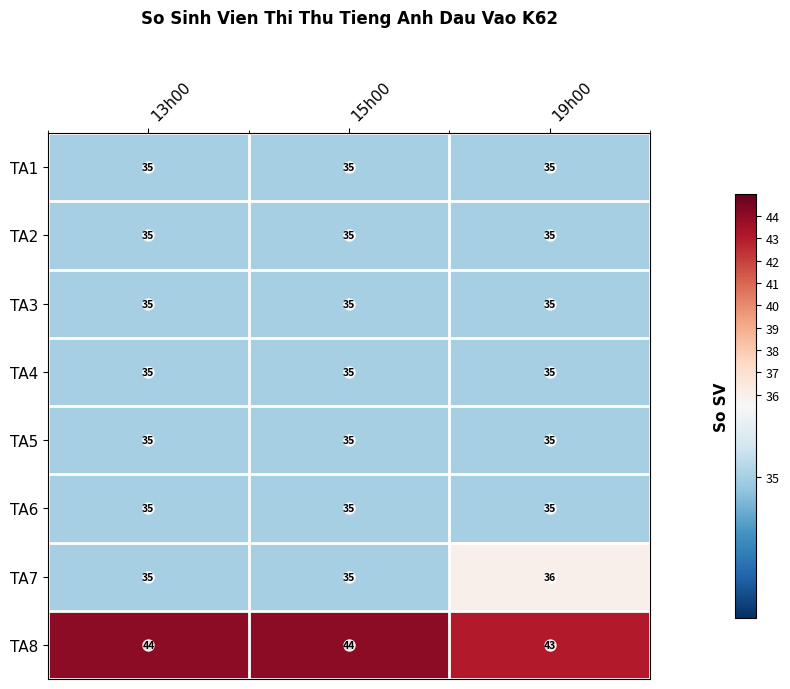

Read the TA3 value at 13h00.

35